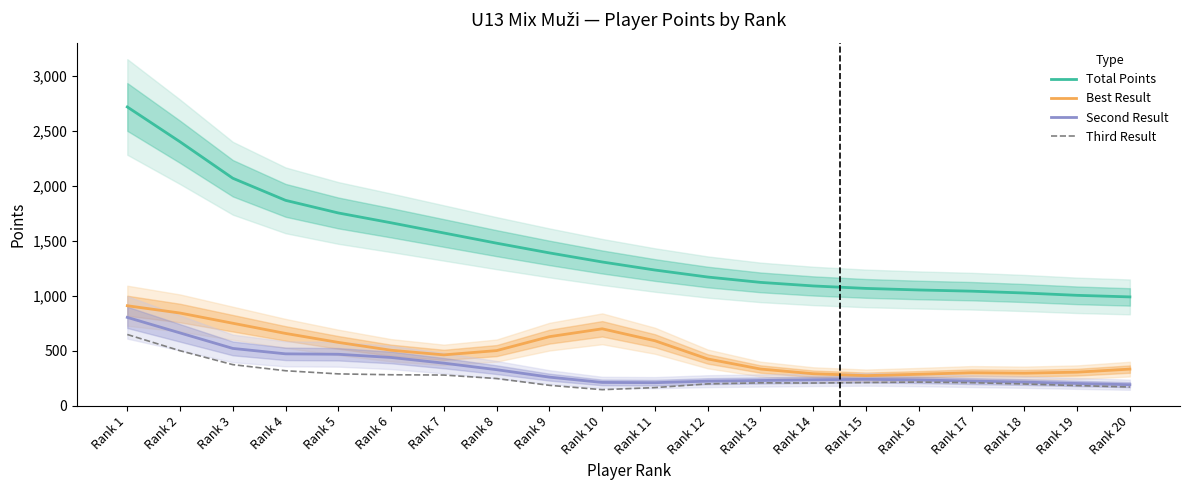

True or false: Second Result and Third Result cross at least once.

False